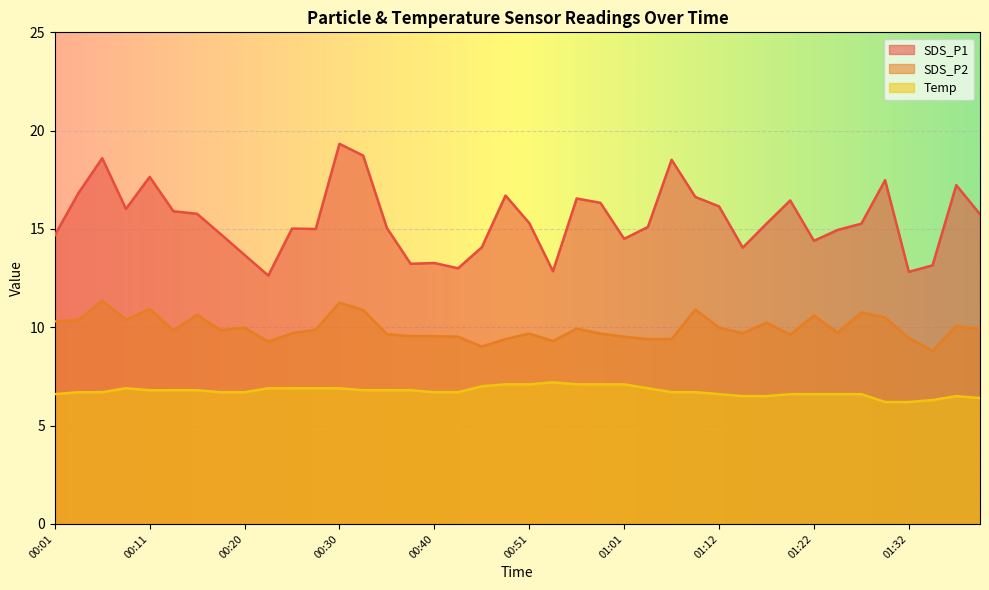

What position from the right is 00:20?

32